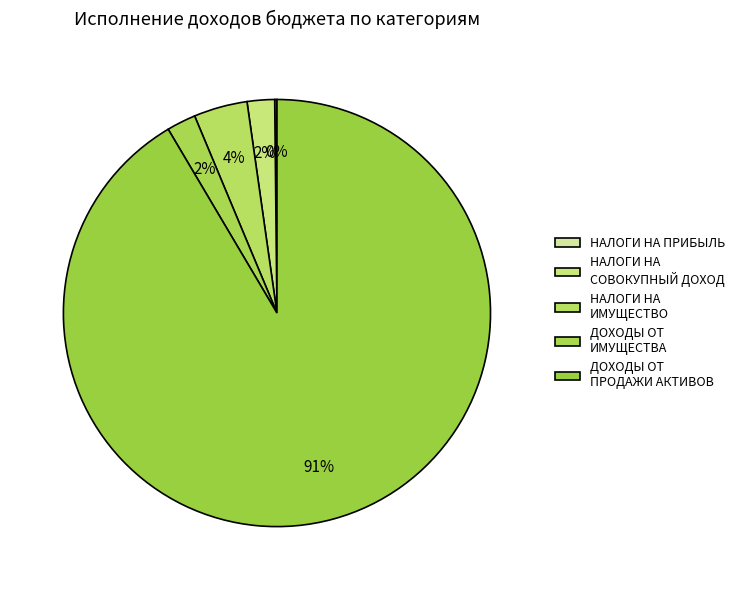

To the nearest percent, what is the average slice percentage?

20%